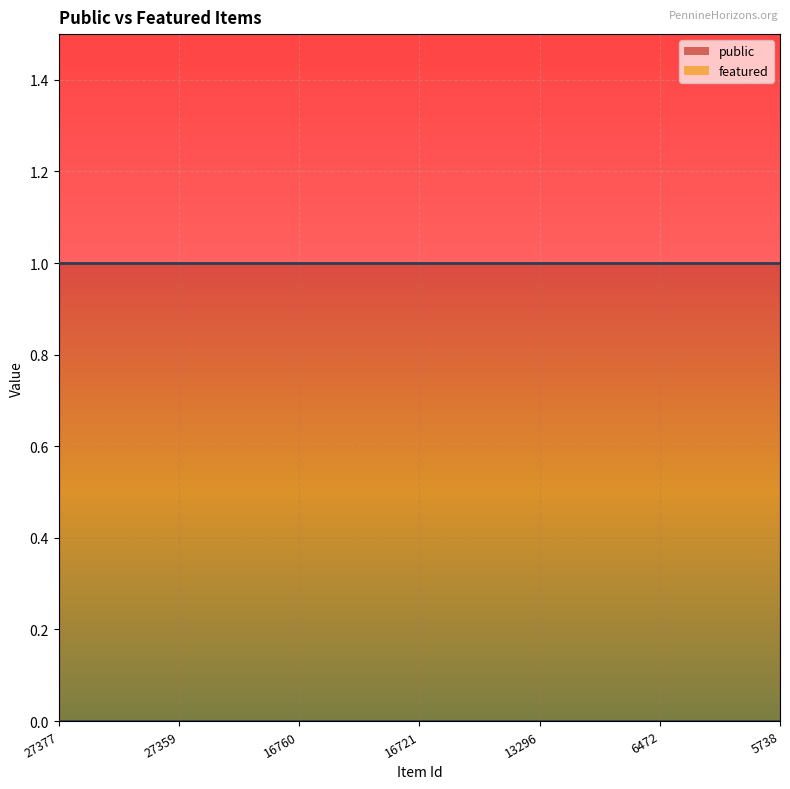

Reading left to right, extract all data points from this chart.

public: 27377=1	27359=1	16760=1	16721=1	13296=1	6472=1	5738=1
featured: 27377=0	27359=0	16760=0	16721=0	13296=0	6472=0	5738=0